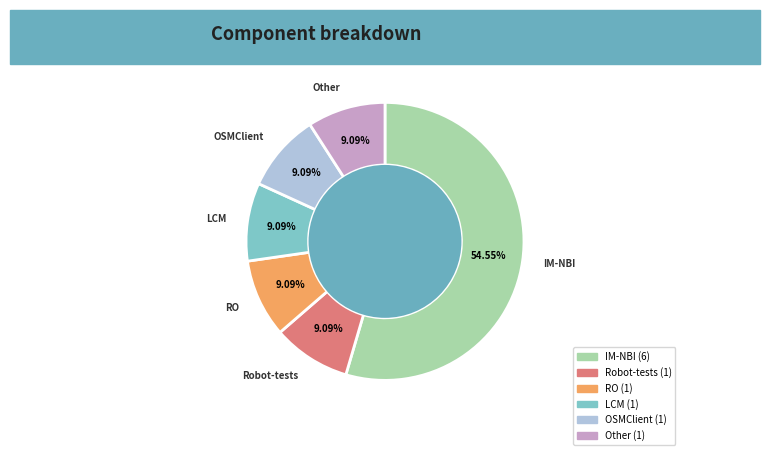

How much of the chart is everything except Other?

90.9%